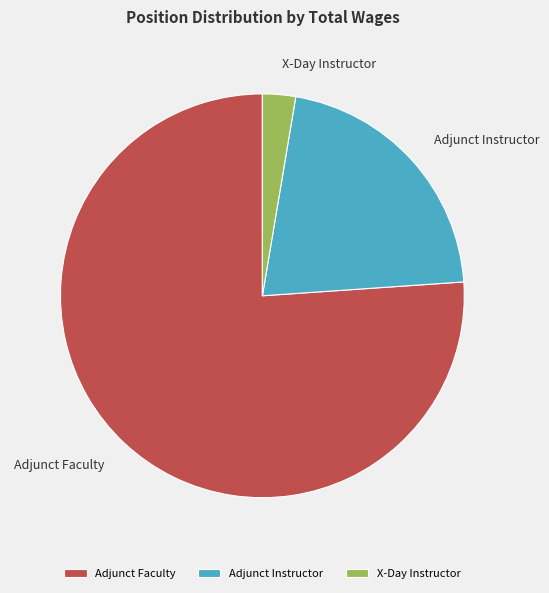

Do Adjunct Faculty and Adjunct Instructor together represent more than half of the pie?

Yes